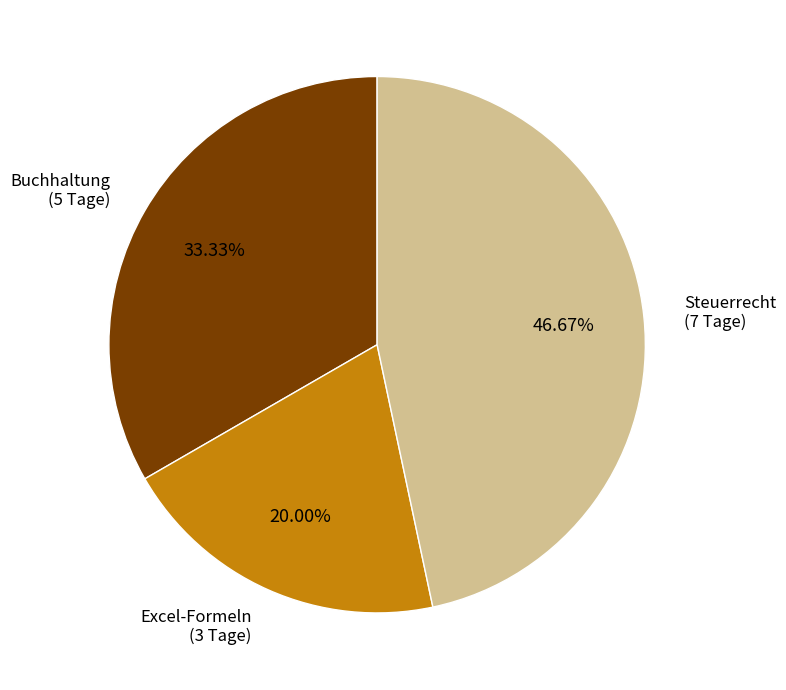

Is there any slice that represents more than half of the pie?

No